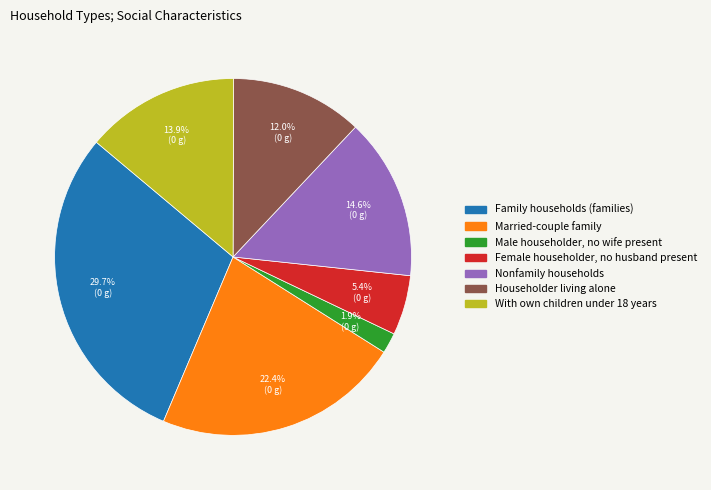

What portion of the pie excludes Family households (families)?

70.3%